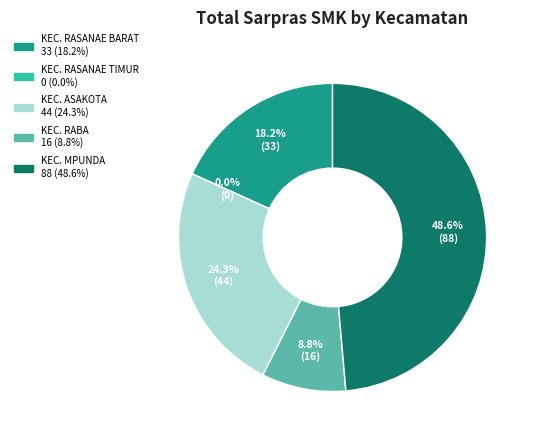

How much of the chart is everything except KEC. RASANAE BARAT?

81.8%